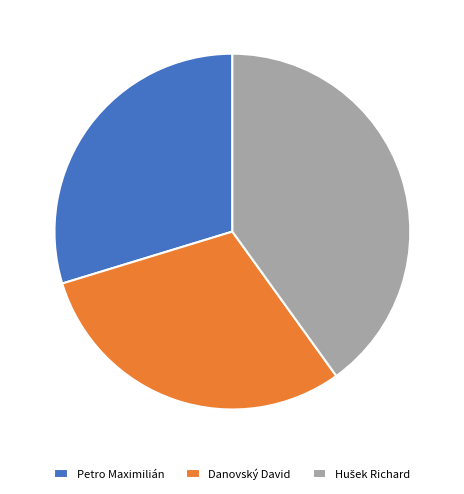

Is it true that Petro Maximilián is 30% of the pie?

True